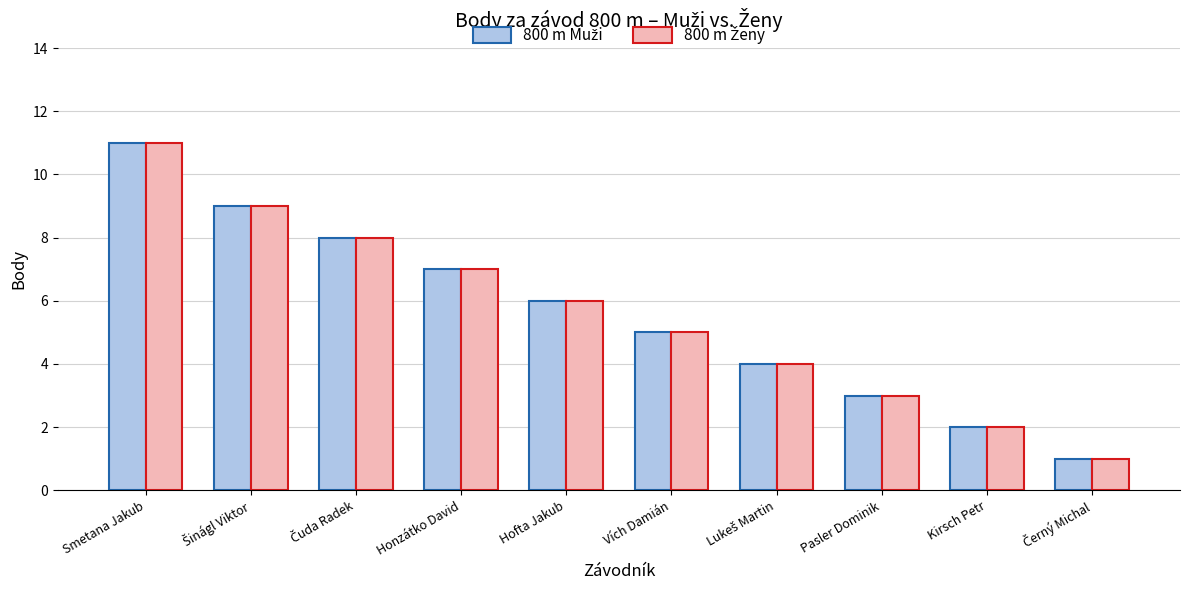

What is the total value across all series at Smetana Jakub?

22